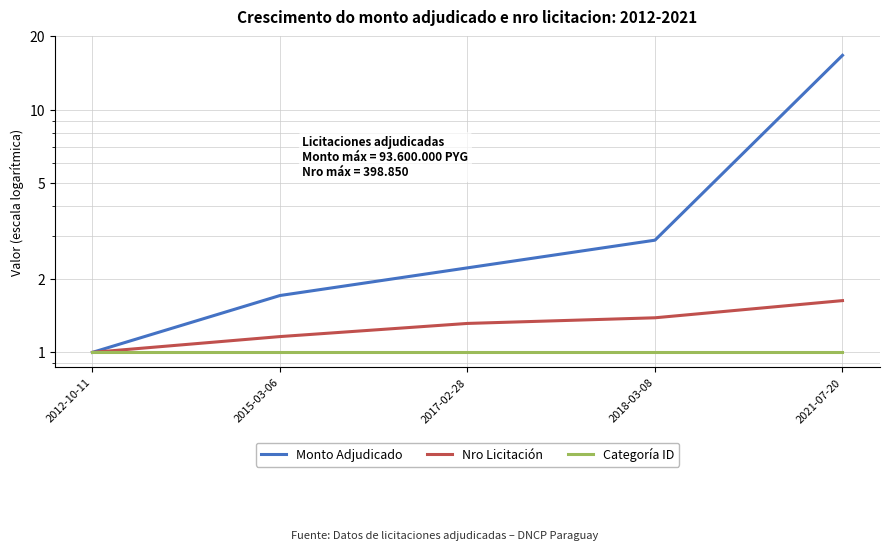

What is the difference between the second highest and minimum values in the Nro Licitación series?

0.4